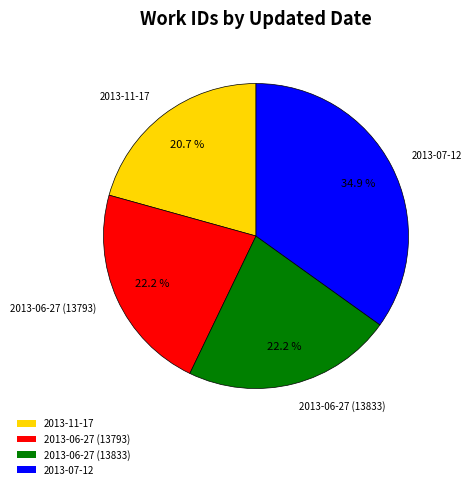

Is it true that 2013-07-12 is 41% of the pie?

False